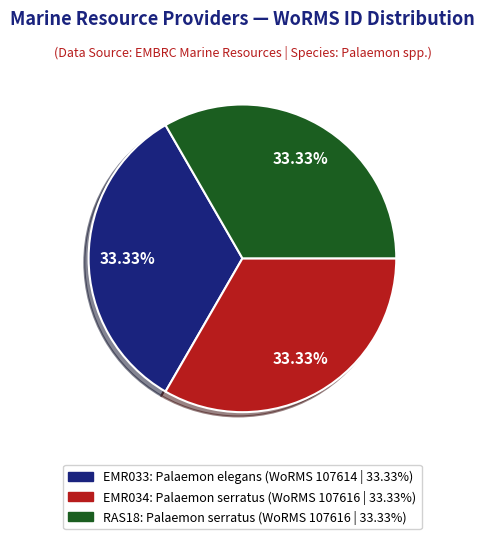

How many segments does this pie chart have?

3